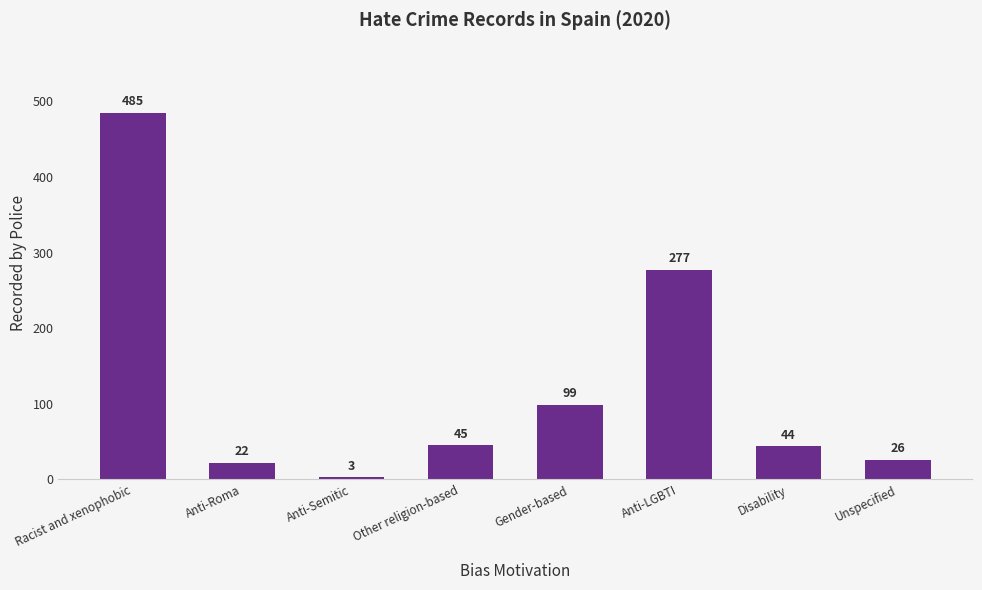

At which category does the chart reach its peak across all series?

Racist and xenophobic